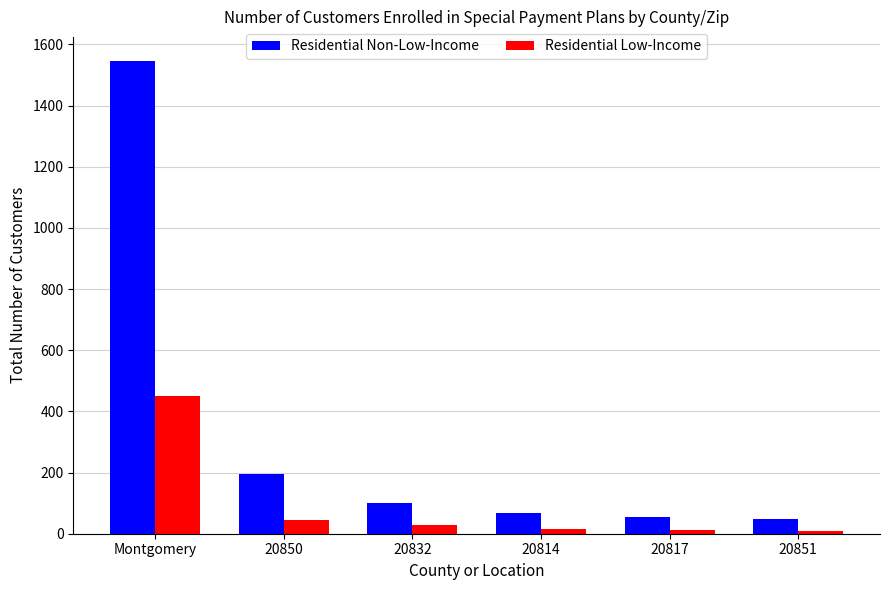

What is the value of the Residential Non-Low-Income bar at the 5th from the left?

55